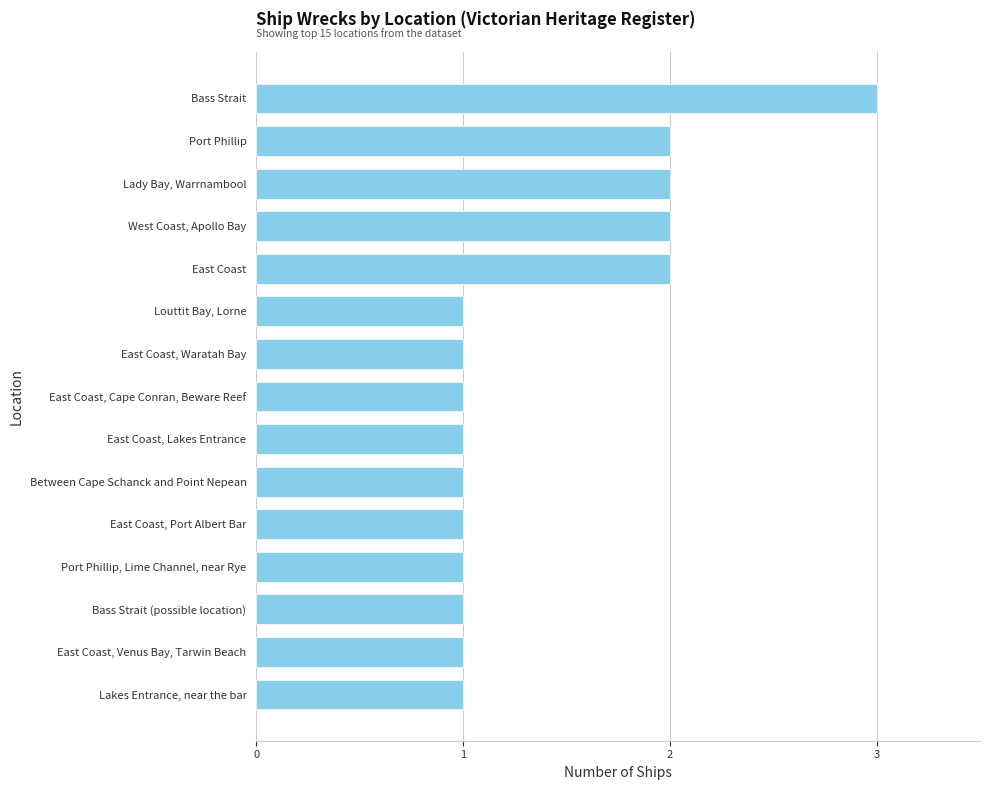

The value at East Coast, Venus Bay, Tarwin Beach is 1. True or false?

True